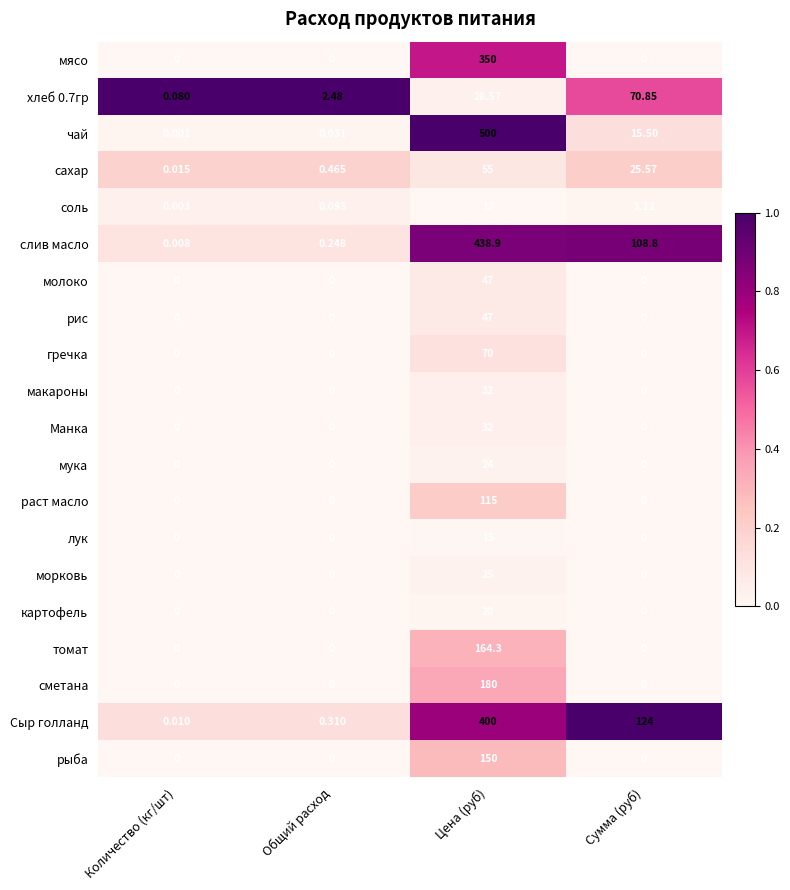

What is the total value across all series at Общий расход?

3.6